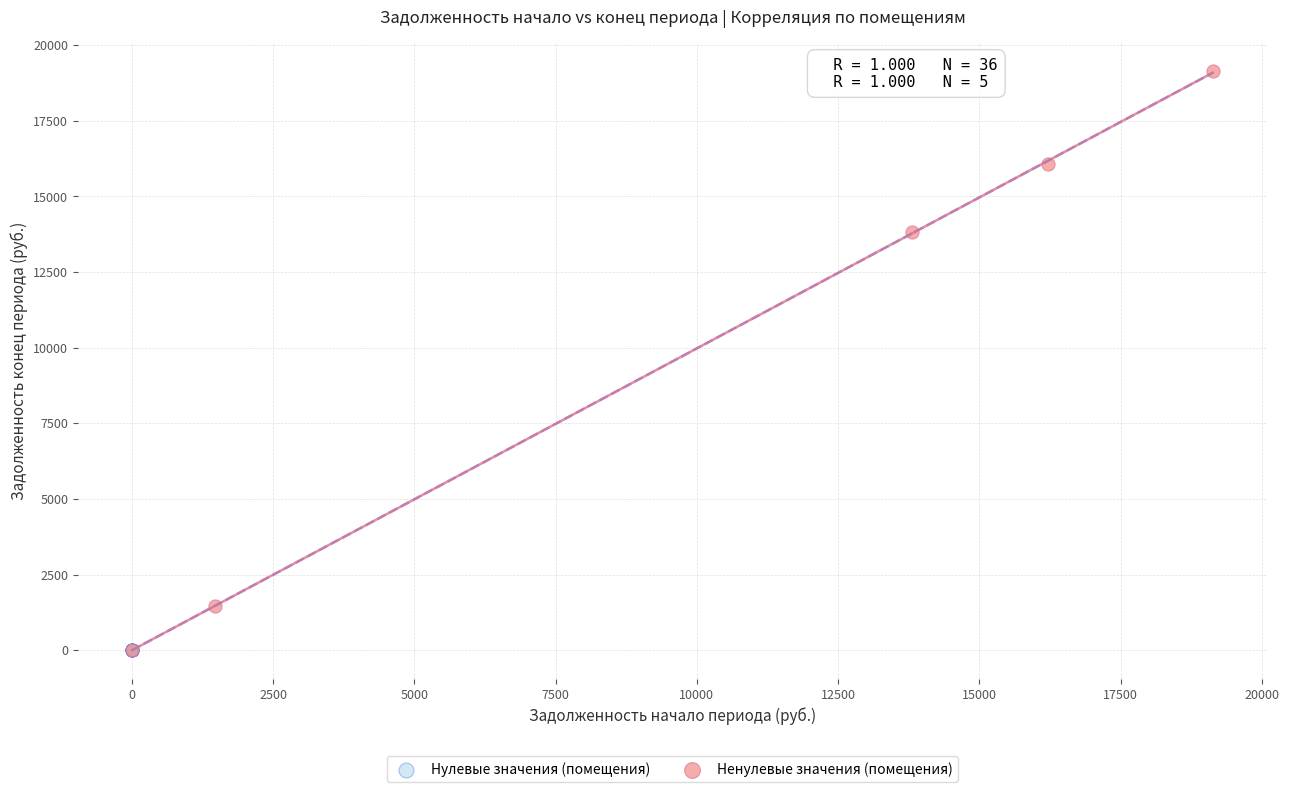

Which series reaches the maximum Y coordinate?

Ненулевые значения (помещения)